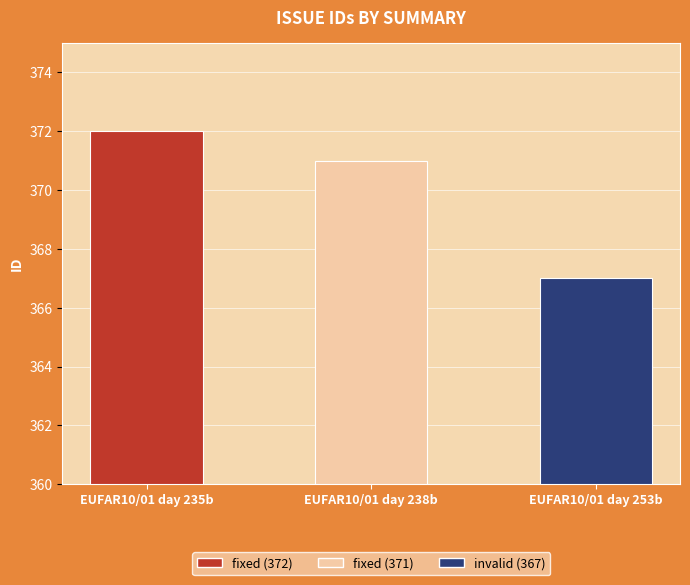

Reading left to right, extract all data points from this chart.

EUFAR10/01 day 235b=372	EUFAR10/01 day 238b=371	EUFAR10/01 day 253b=367